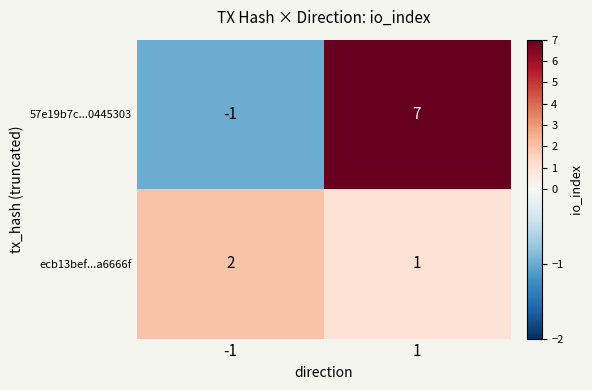

Reading right to left, extract all data points from this chart.

57e19b7c...0445303: 1=7	-1=-1
ecb13bef...a6666f: 1=1	-1=2